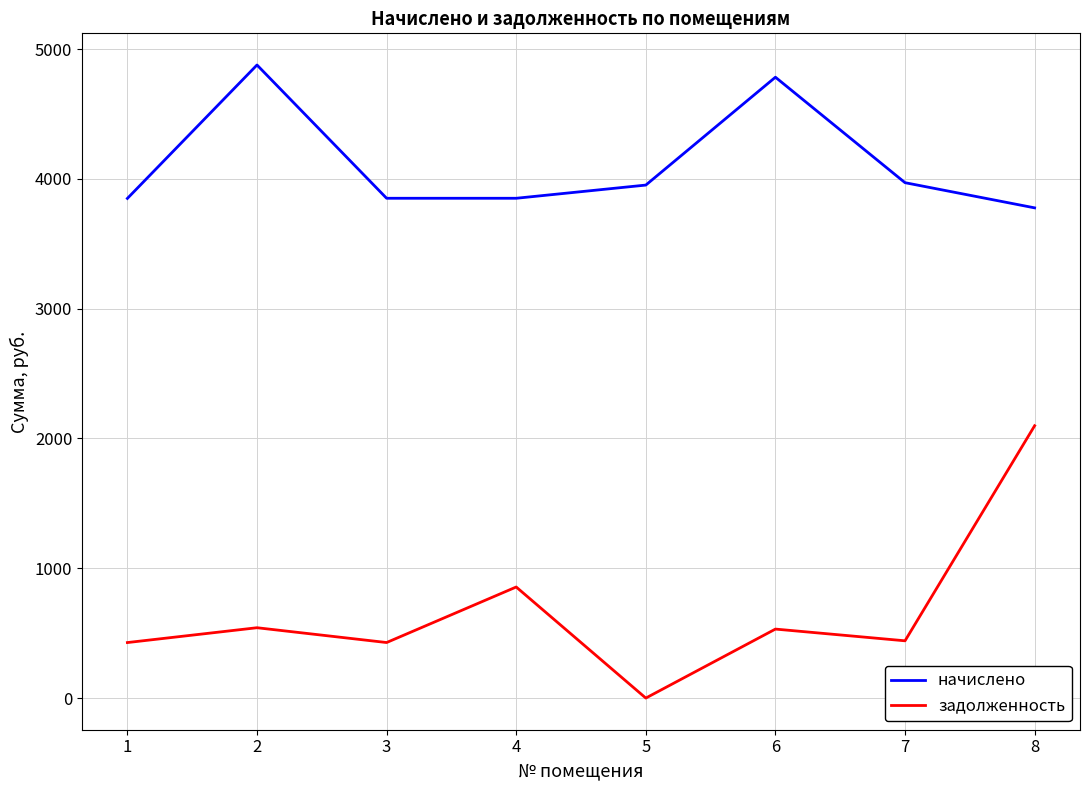

At how many categories does at least one series exceed 4730?

2